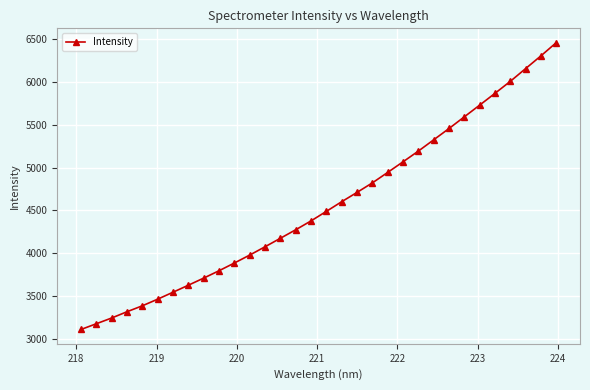

Reading right to left, extract all data points from this chart.

6458.5	6304.7	6155.9	6007.1	5867.4	5729.7	5593.4	5456.8	5325.1	5193.6	5068.5	4944.8	4822.8	4711.6	4603.0	4490.4	4379.2	4275.5	4176.2	4077.1	3980.1	3887.4	3797.2	3711.3	3628.4	3546.5	3465.3	3387.9	3318.6	3245.4	3178.3	3111.4